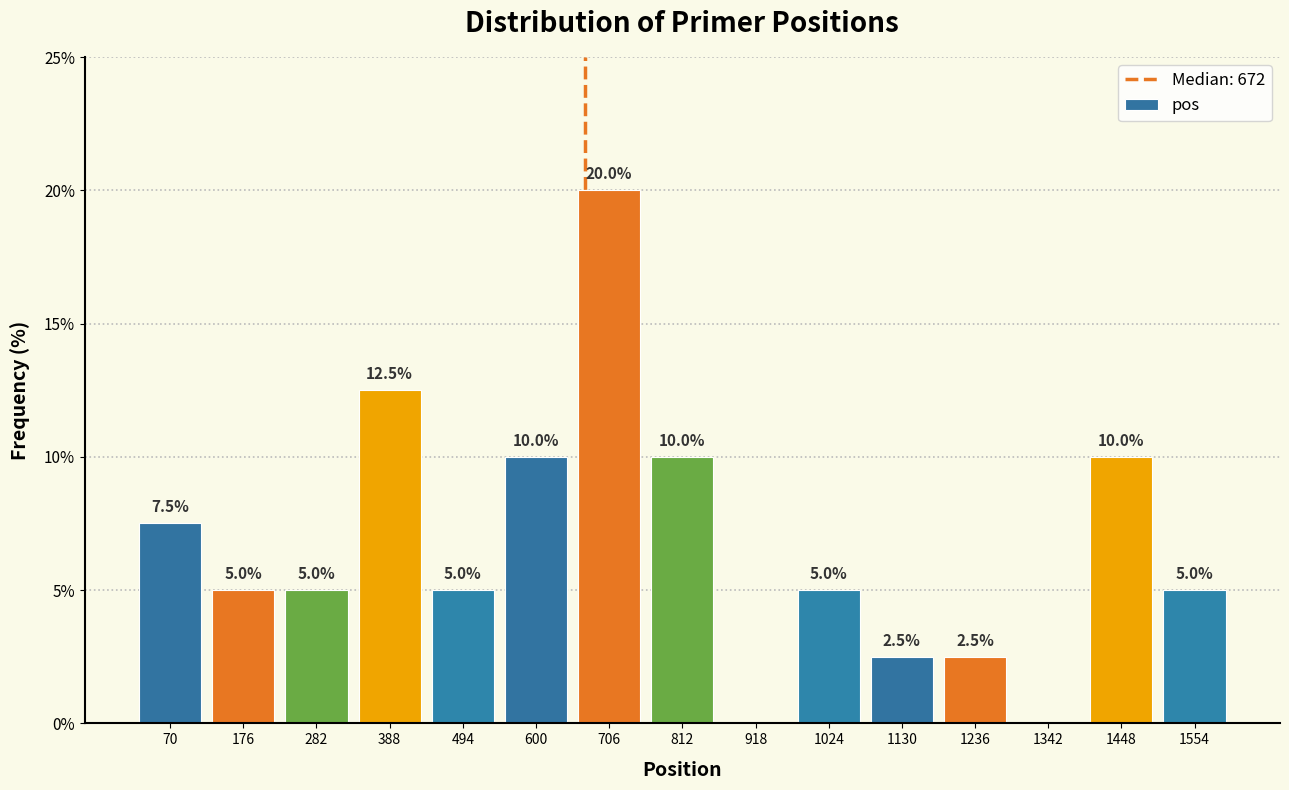

Which range on the x-axis has the tallest bar?

660 to 760